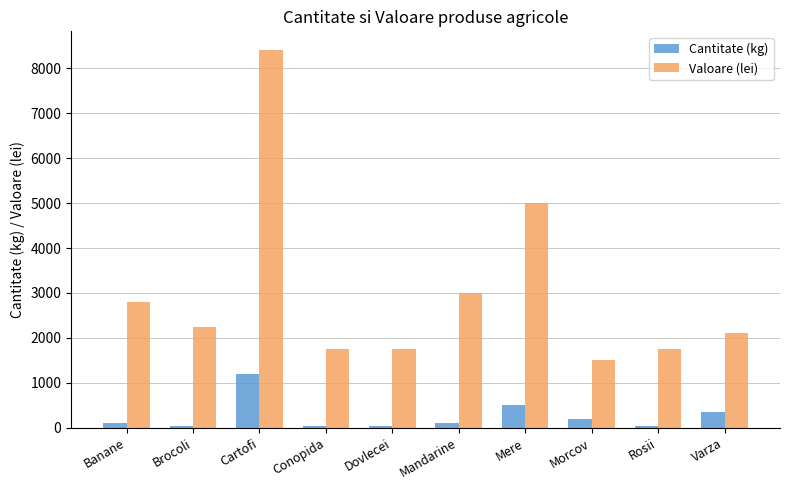

The Valoare (lei) series shows 3000 at Mandarine. True or false?

True